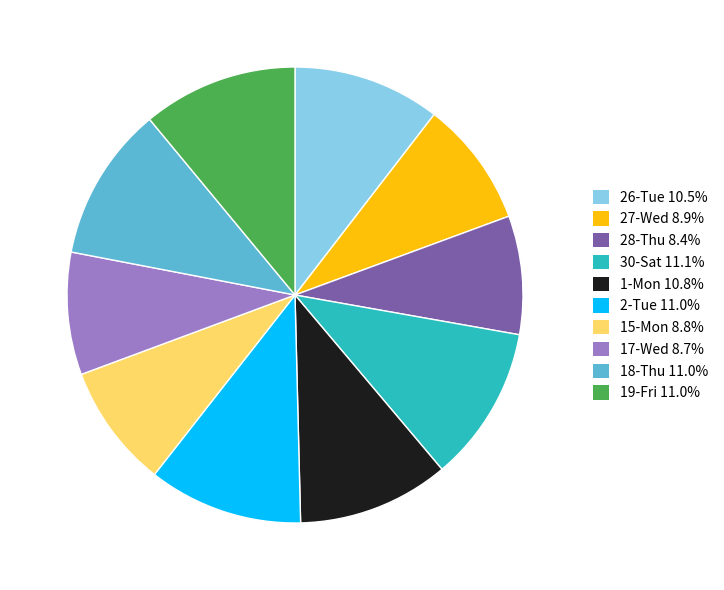

Between 27-Wed and 28-Thu, which is larger?

27-Wed